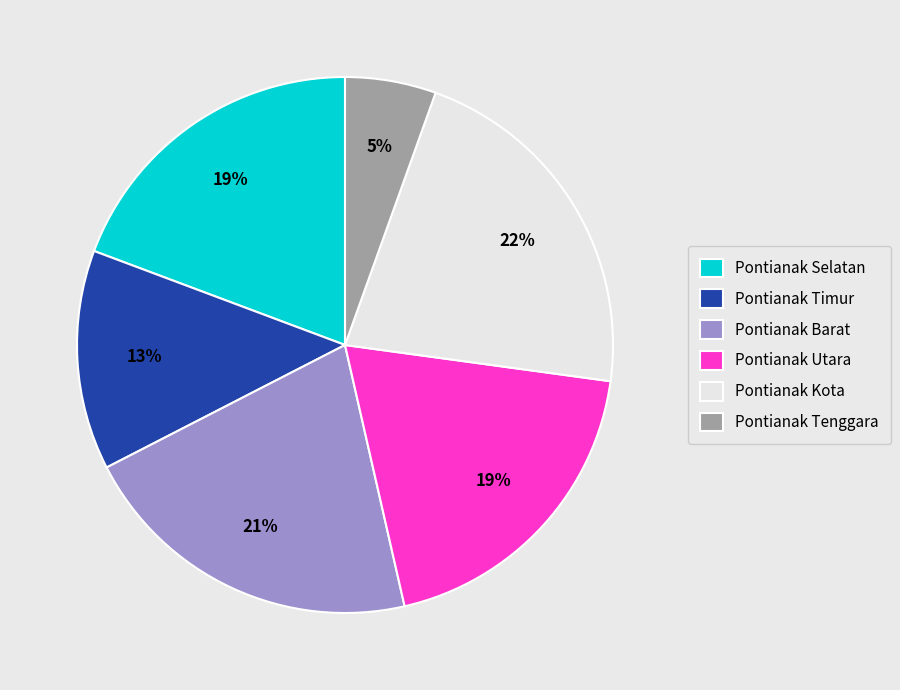

True or false: Pontianak Kota accounts for 29% of the total.

False